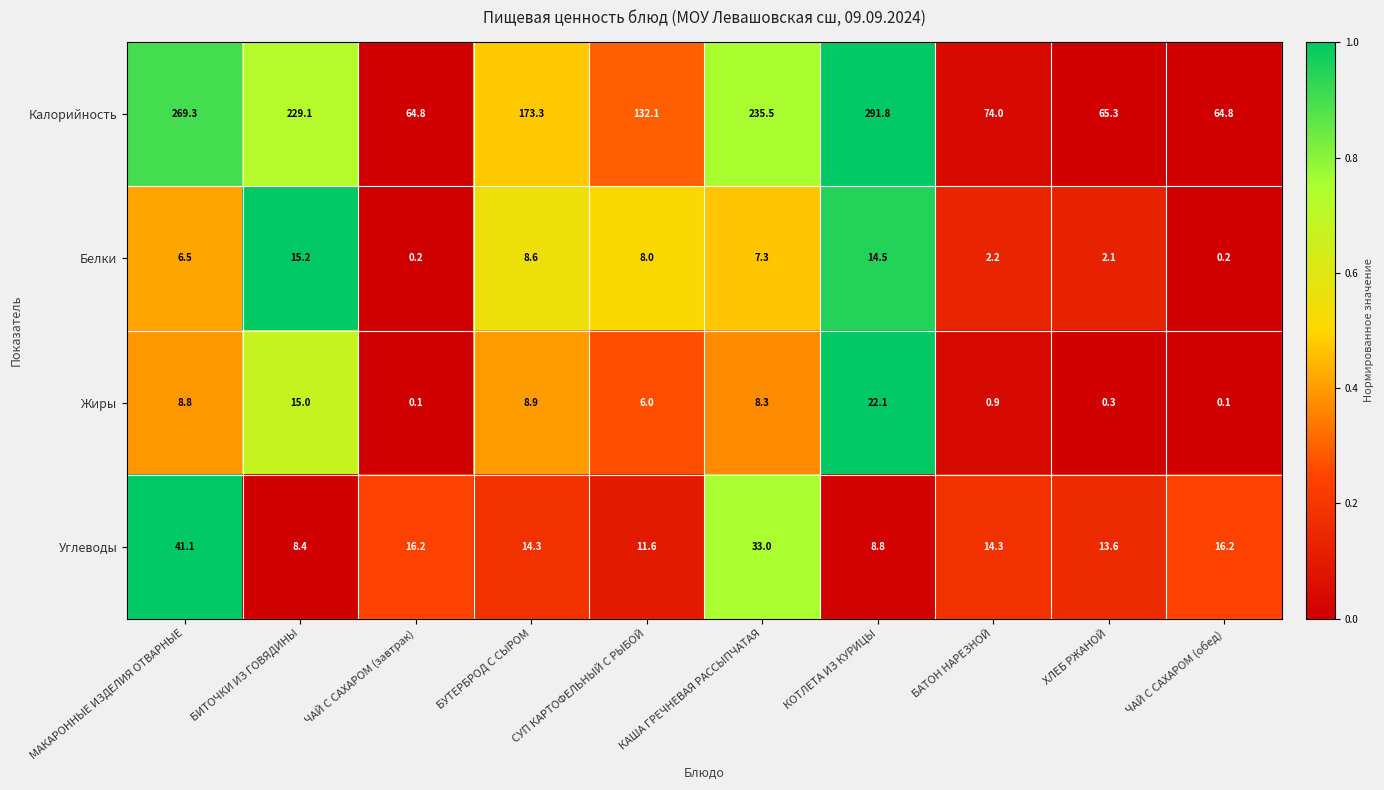

Which series has the largest total across all categories?

Калорийность